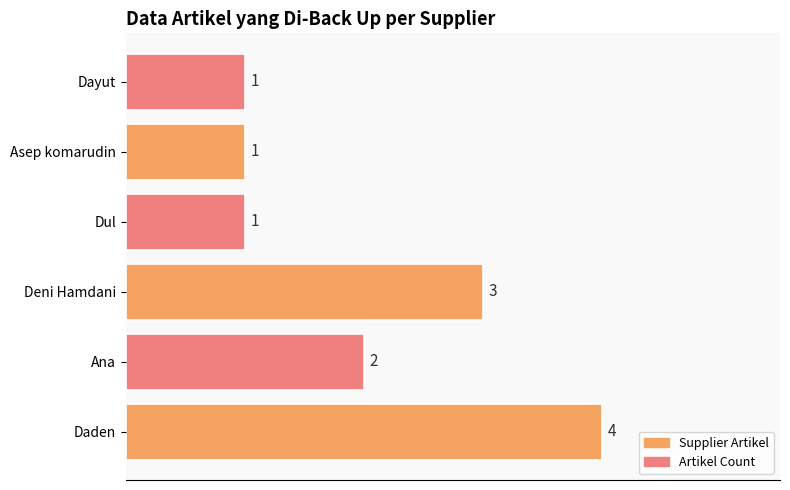

What is the ratio of the value at Deni Hamdani to the value at Ana?

1.5